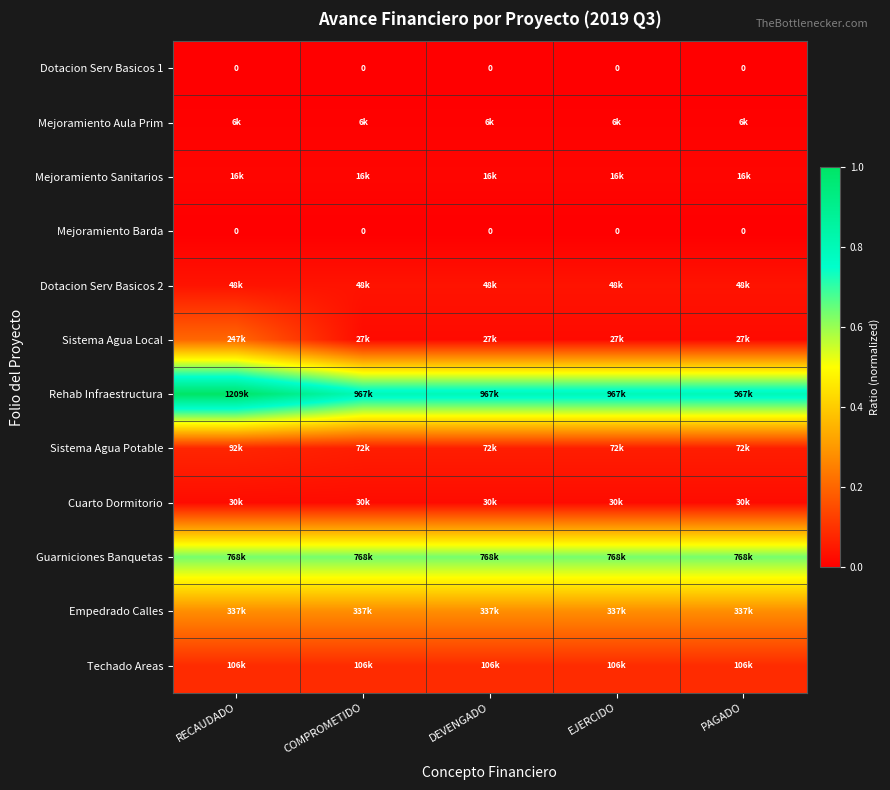

Which series has the largest total across all categories?

Rehab Infraestructura